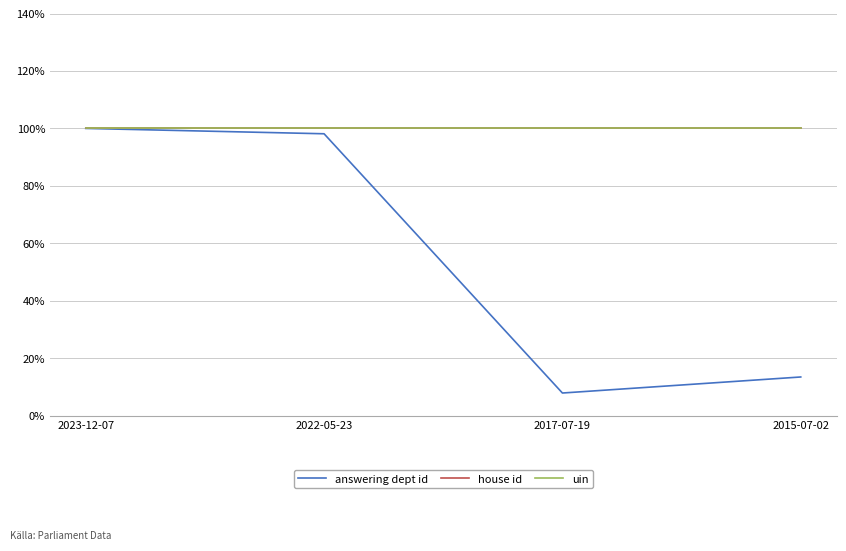

At which label is uin closest to 100?

2023-12-07